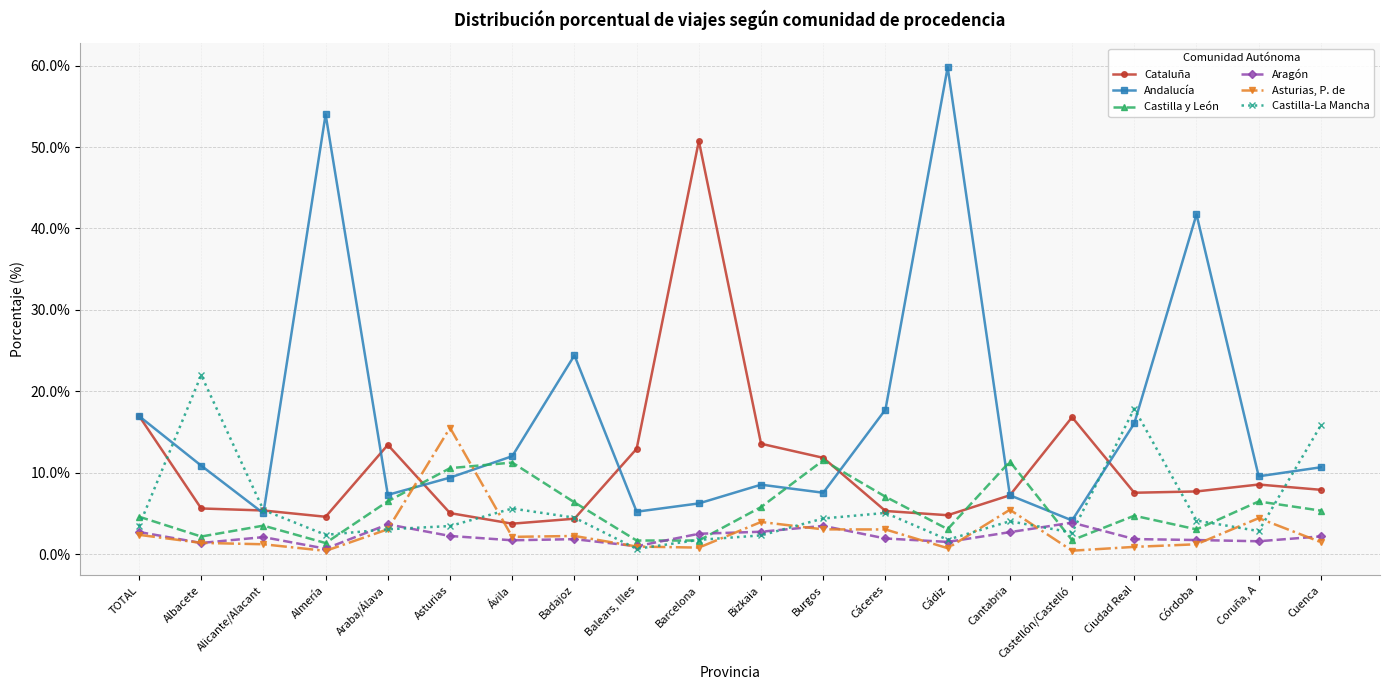

How many values in the Andalucía series are below 10?

10